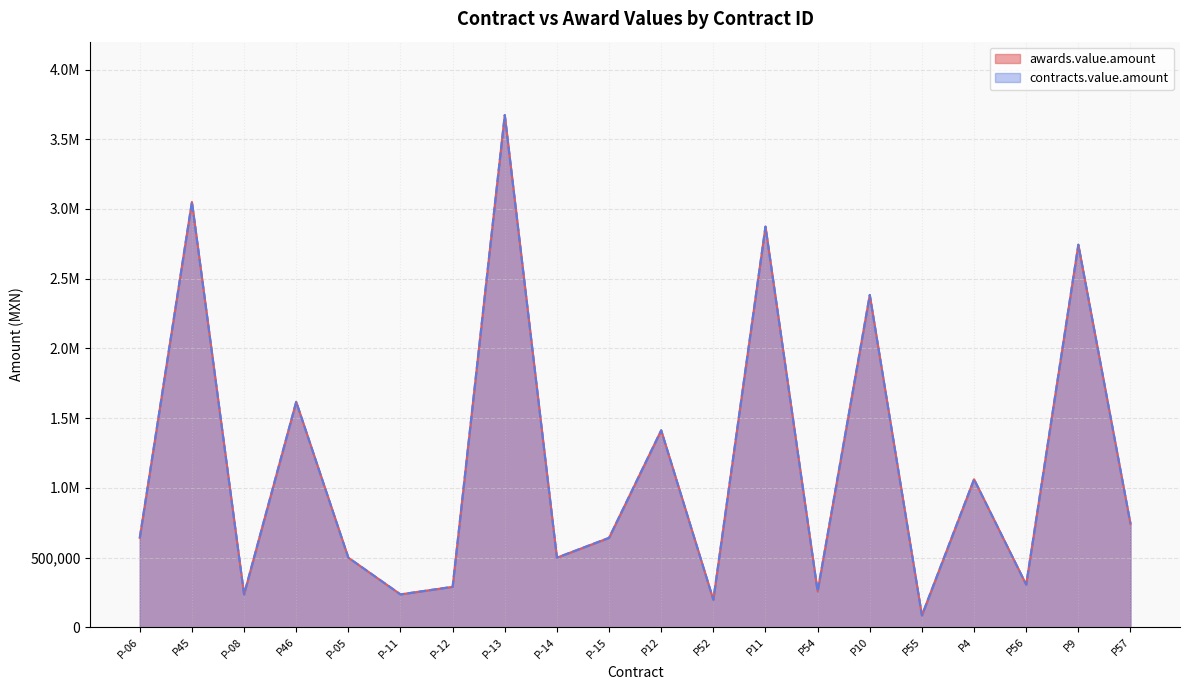

Between P-11 and P57, which series saw the biggest shift?

awards.value.amount